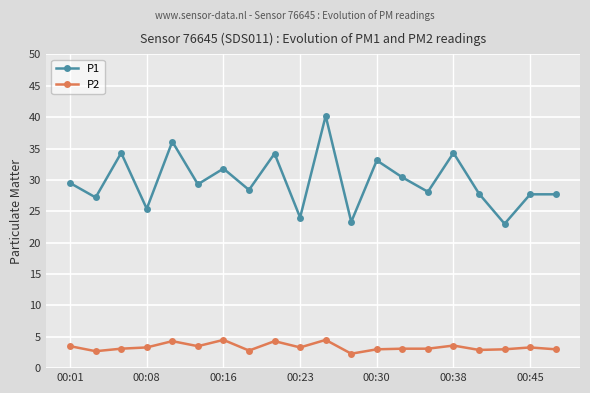

Which series has the largest total across all categories?

P1